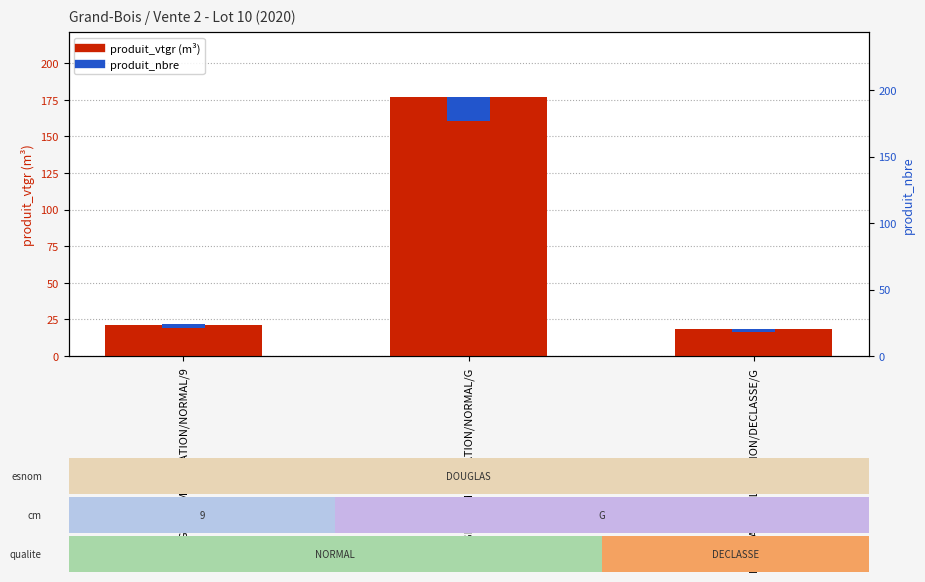

What is the value of the produit_nbre bar at the 2nd from the left?

18.0